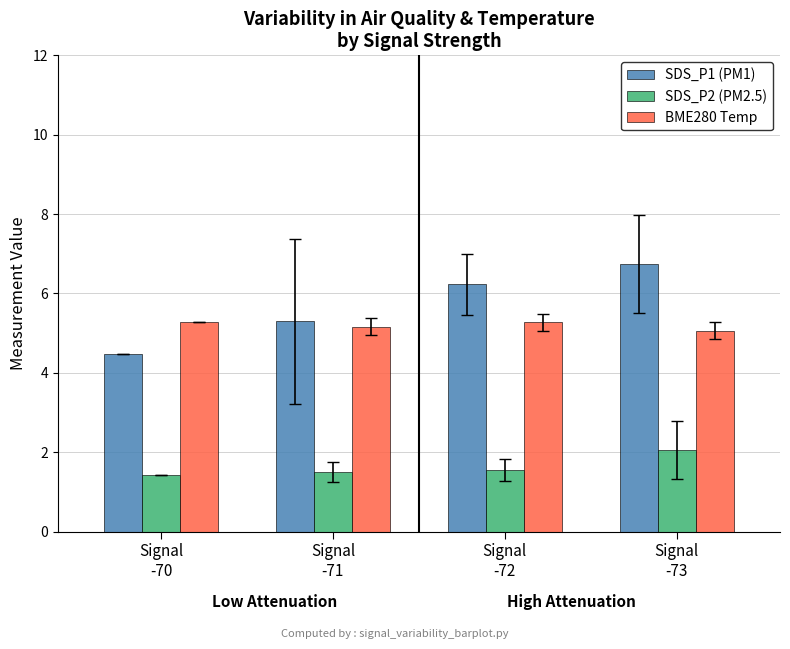

Reading left to right, what are all the values shown in this chart?

SDS_P1 (PM1): Signal
-70=4.5	Signal
-71=5.3	Signal
-72=6.2	Signal
-73=6.7
SDS_P2 (PM2.5): Signal
-70=1.4	Signal
-71=1.5	Signal
-72=1.6	Signal
-73=2.1
BME280 Temp: Signal
-70=5.3	Signal
-71=5.2	Signal
-72=5.3	Signal
-73=5.1